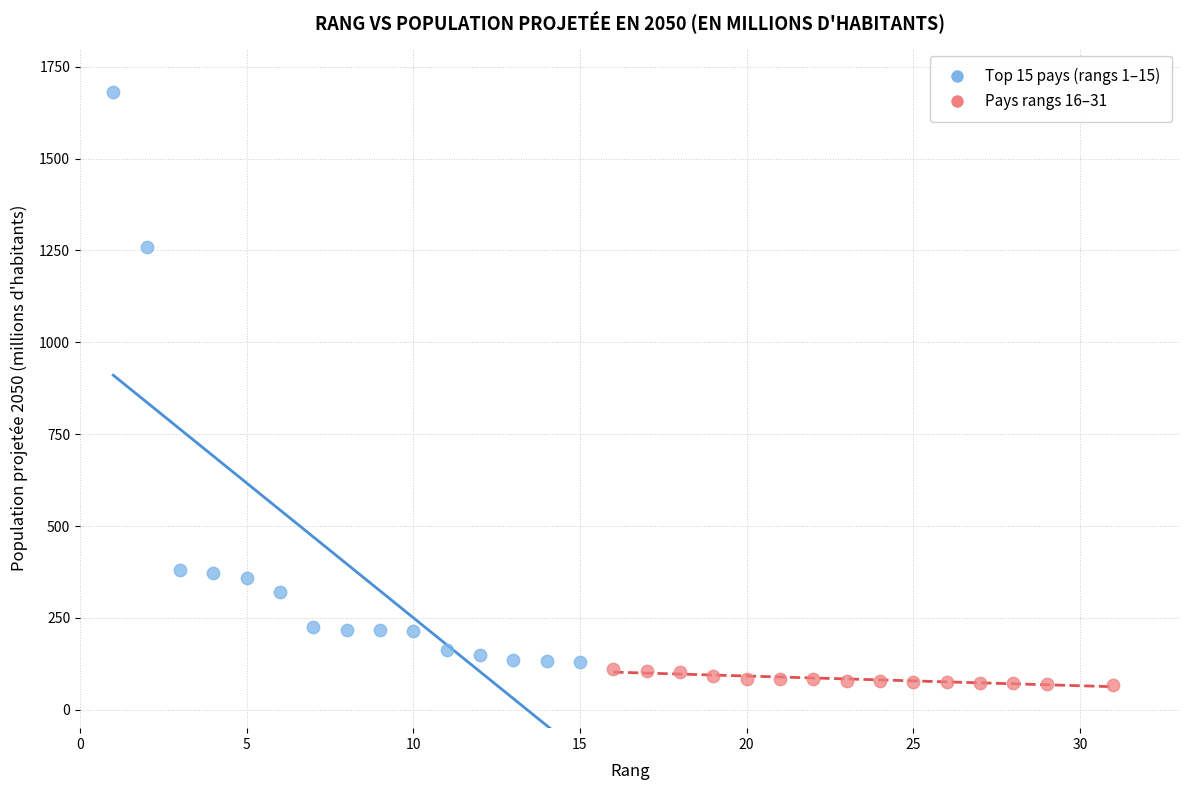

Which series has the largest Y range (max minus min)?

Top 15 pays (rangs 1–15)